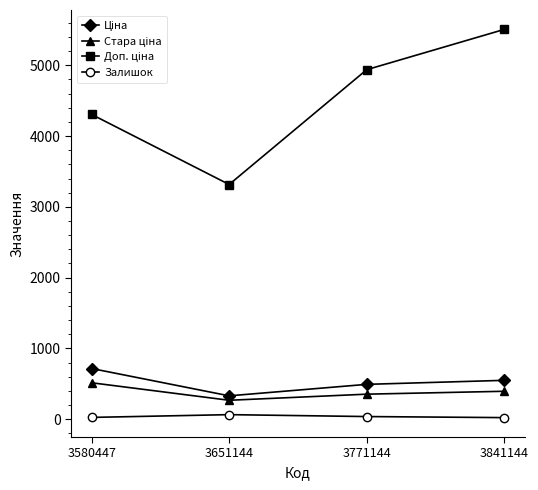

At which category is the sum across all series the highest?

3841144